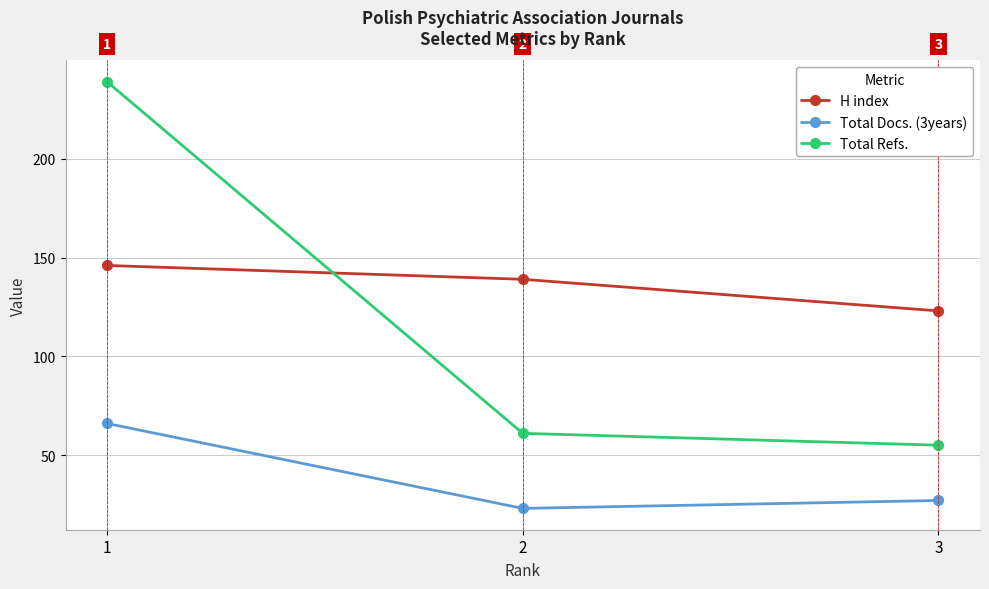

Does the chart have visible grid lines?

Yes